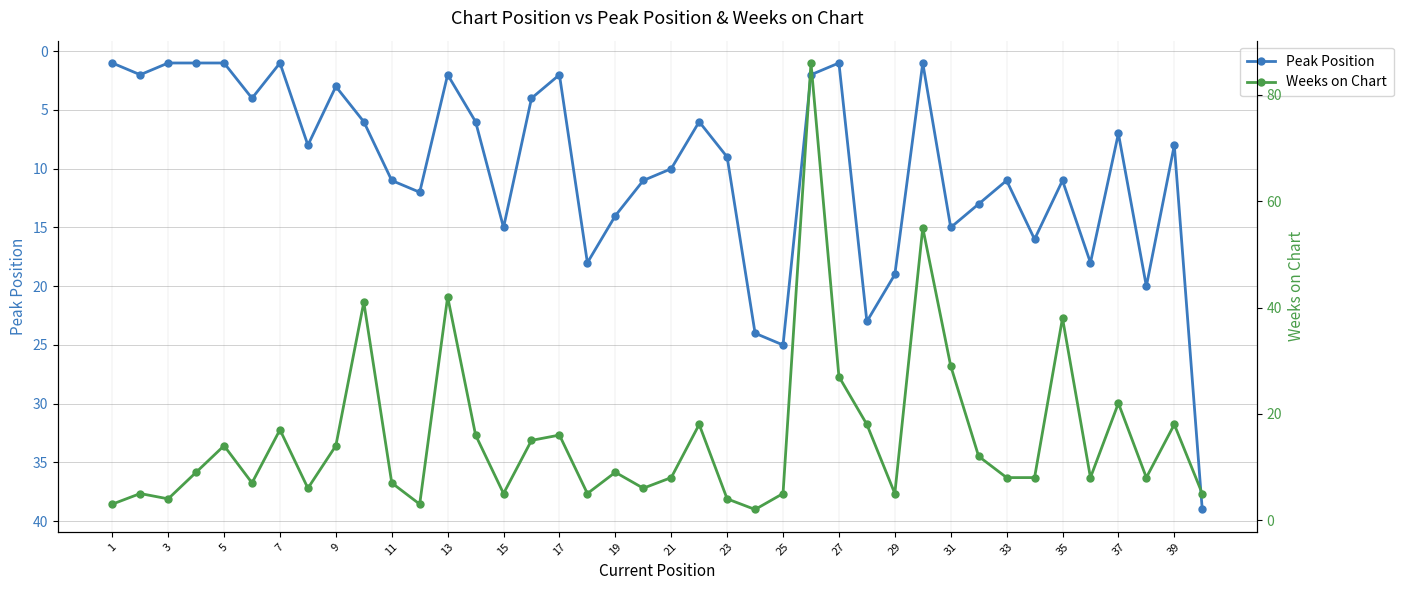

True or false: Peak Position has a value of 14 at 19.

True